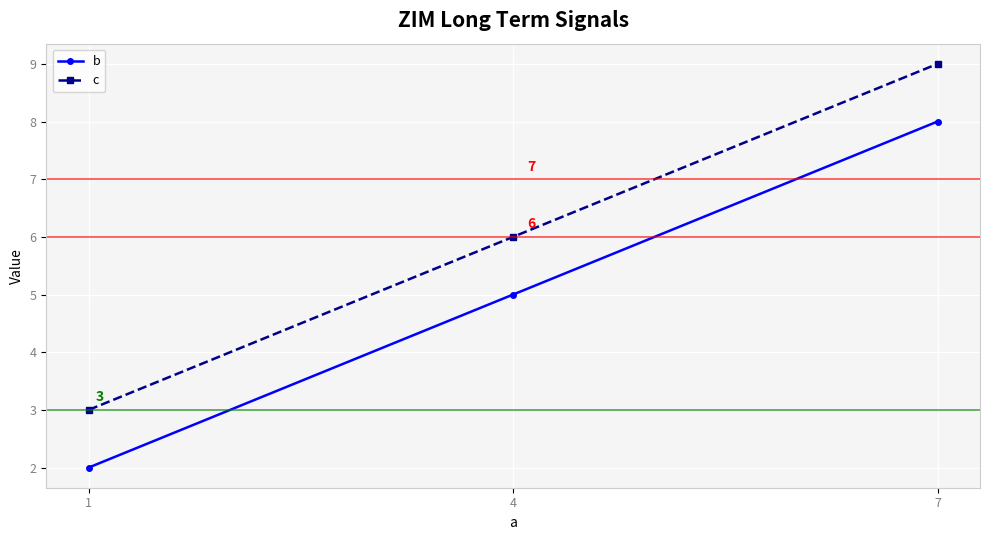

List the labels in order of c value, smallest first.

1, 4, 7